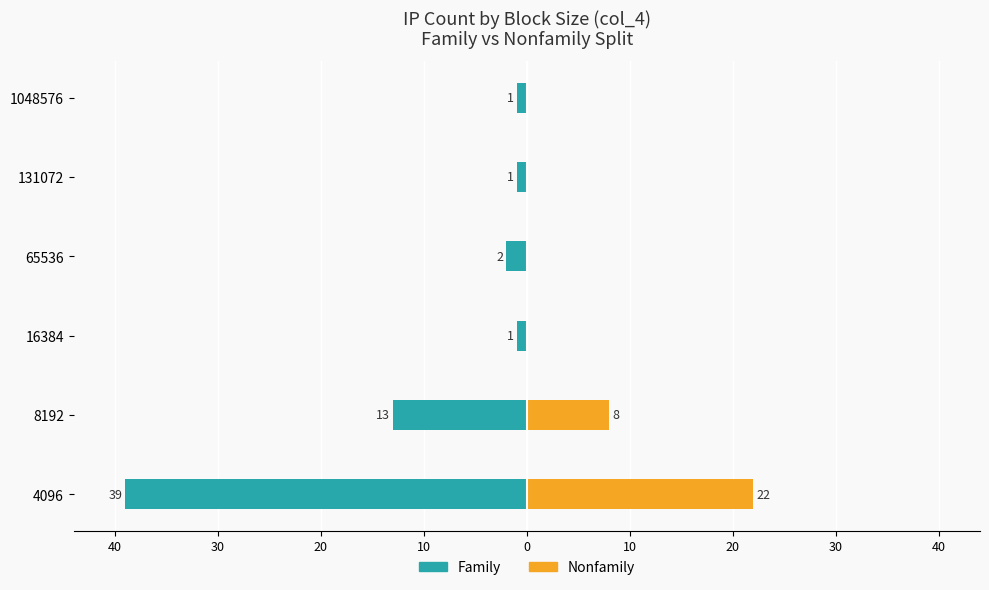

What are all the series names shown in the legend?

Family, Nonfamily